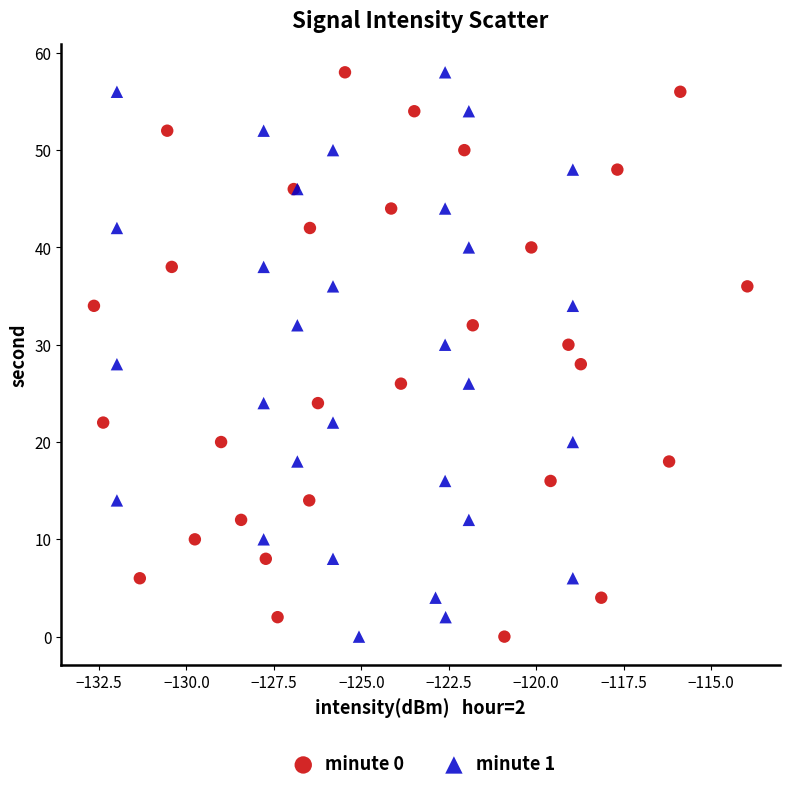

What are all the series names shown in the legend?

minute 0, minute 1